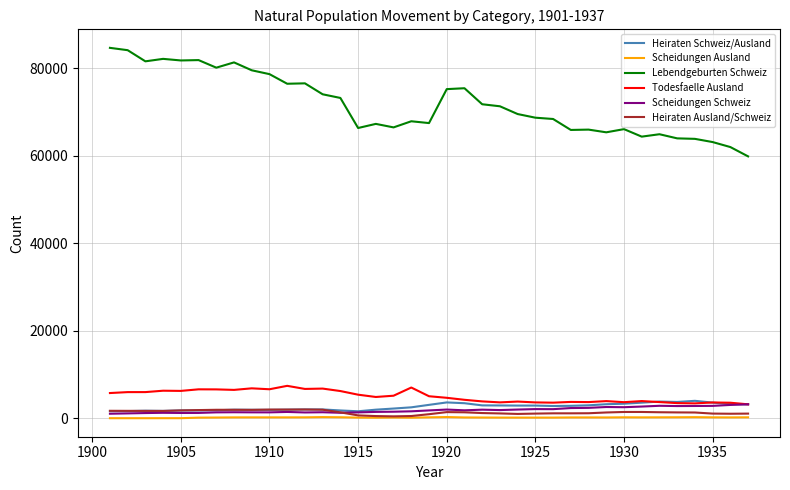

True or false: Lebendgeburten Schweiz and Scheidungen Ausland intersect in this chart.

False